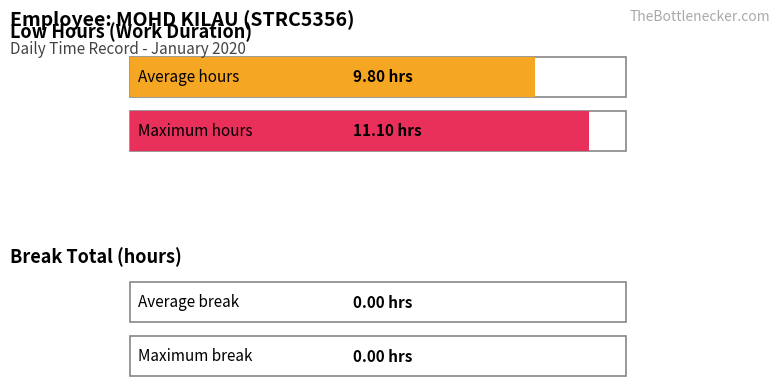

The value of Break Total at 17 is 0.0. True or false?

True